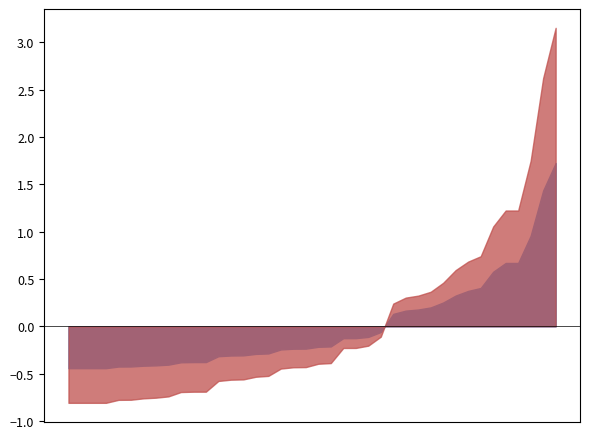

List the series in order of their peak value, highest first.

感応度係数, 行和_centered